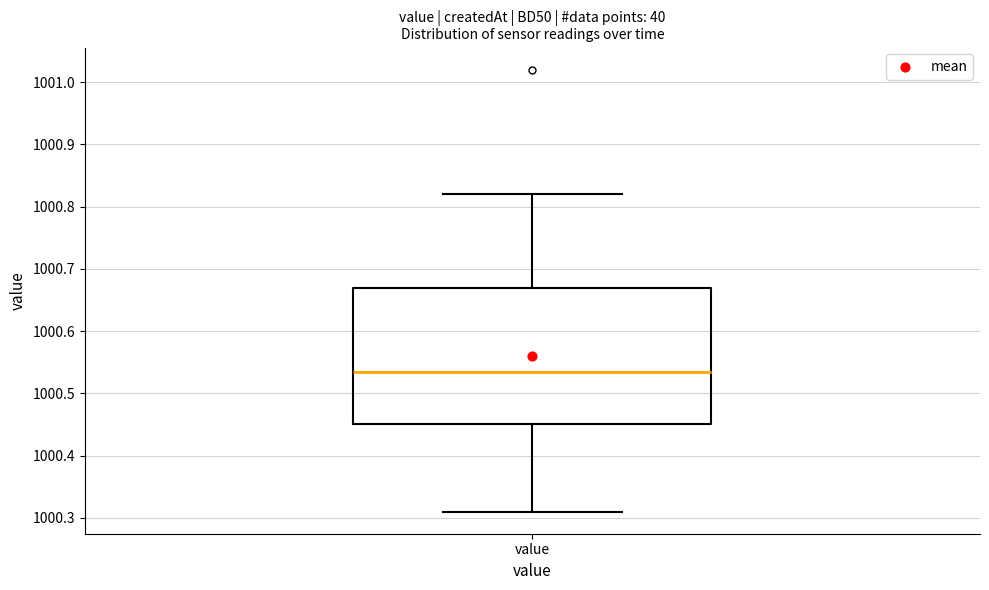

Where is the upper edge of the box for value on the y-axis? The values are not printed on the chart, so give them approximately, as read against the axis.

1000.67